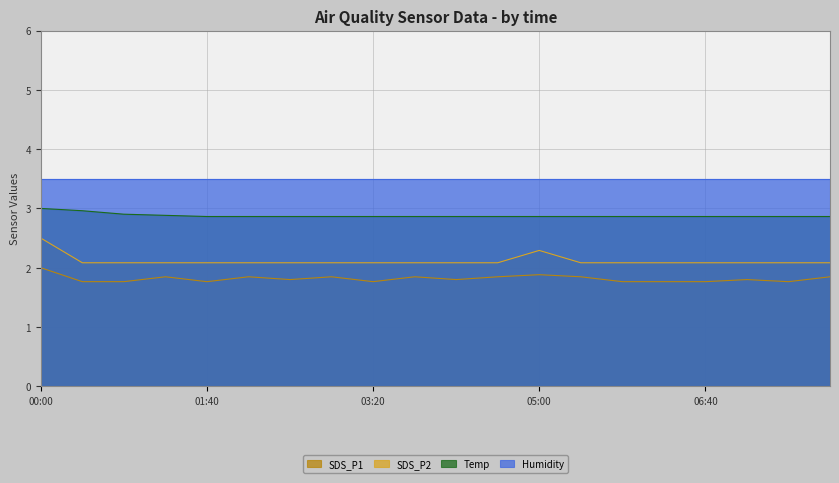

True or false: SDS_P2 and SDS_P1 cross at least once.

False